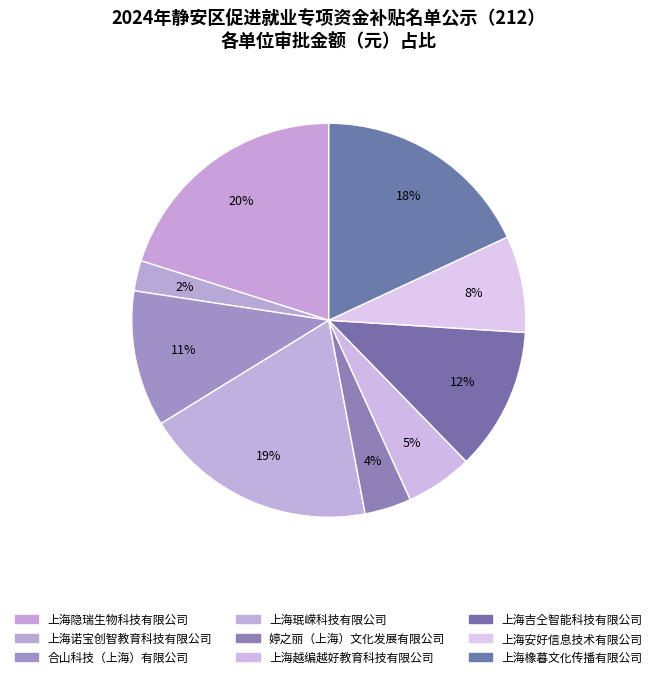

How many slices are in this pie chart?

9